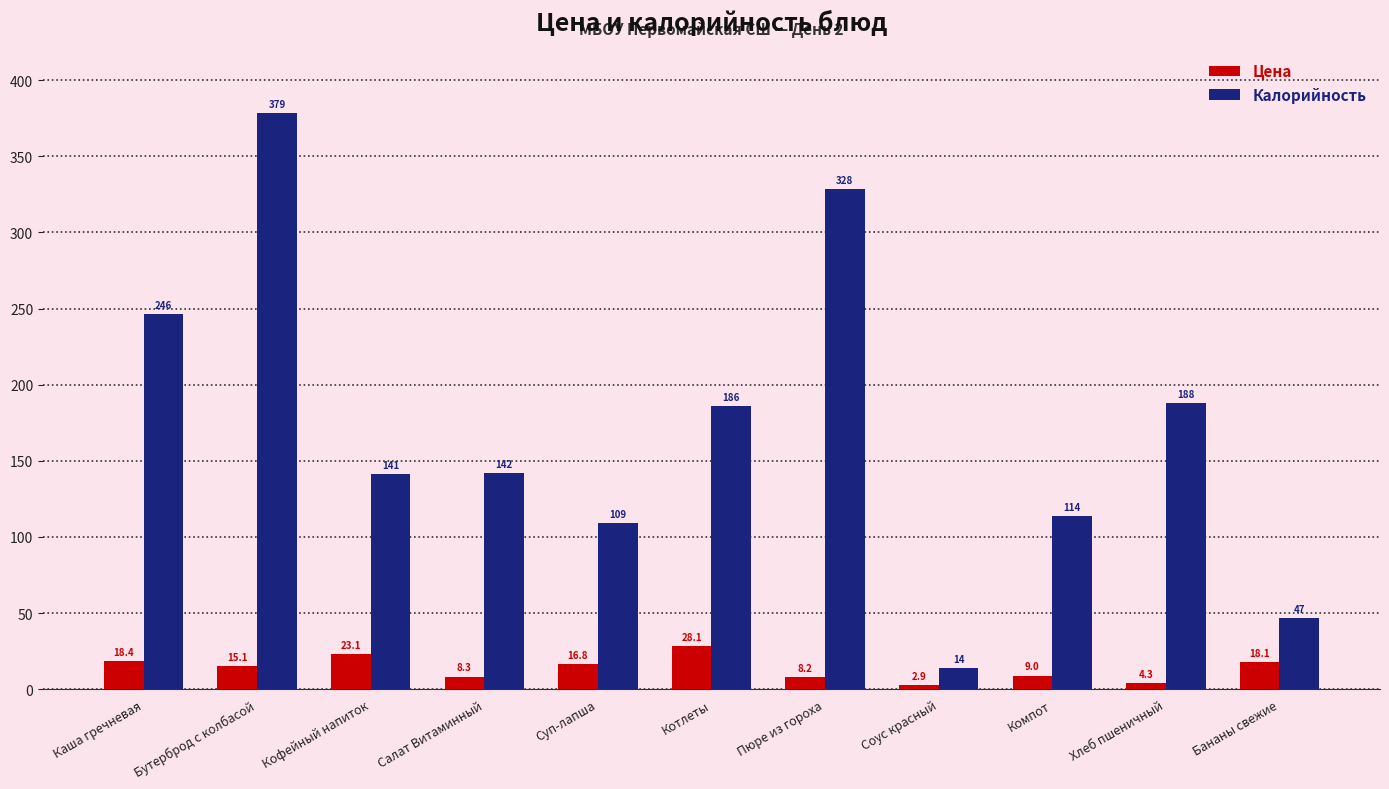

Read the Калорийность value at Хлеб пшеничный.

188.0